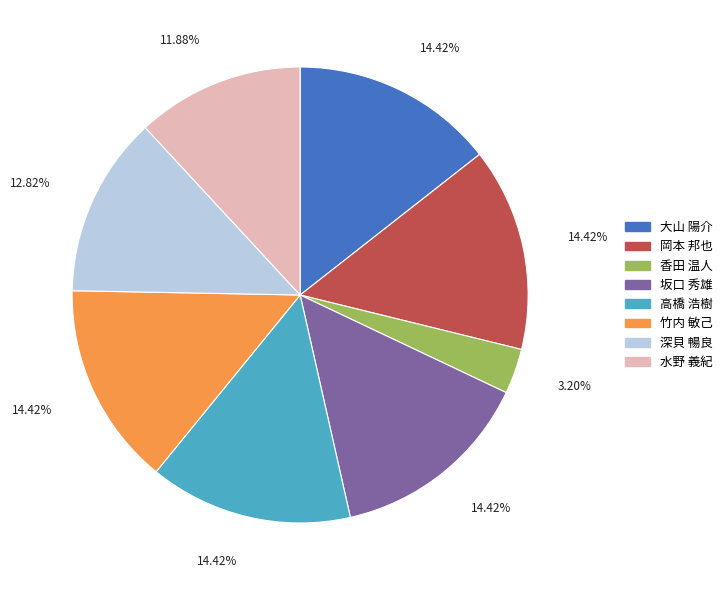

Is there any slice that represents more than half of the pie?

No